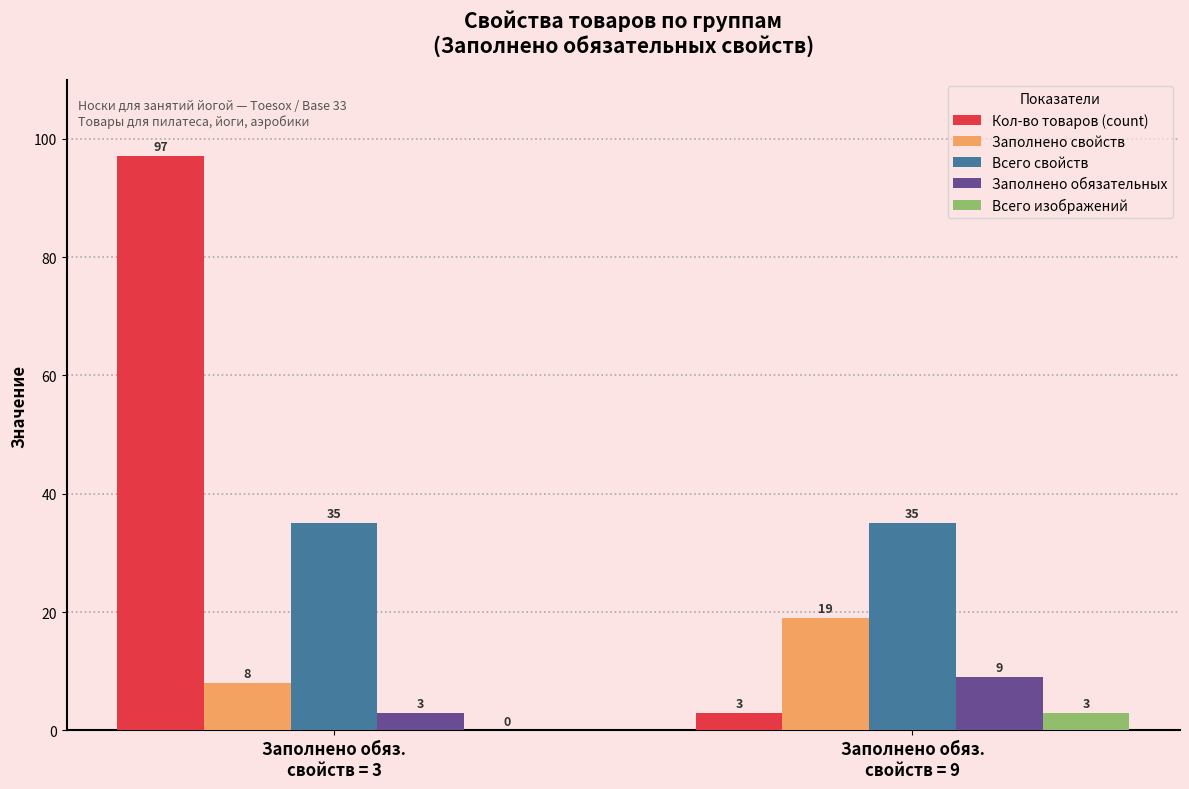

What is the difference between the Всего изображений values at Заполнено обяз.
свойств = 9 and Заполнено обяз.
свойств = 3?

3